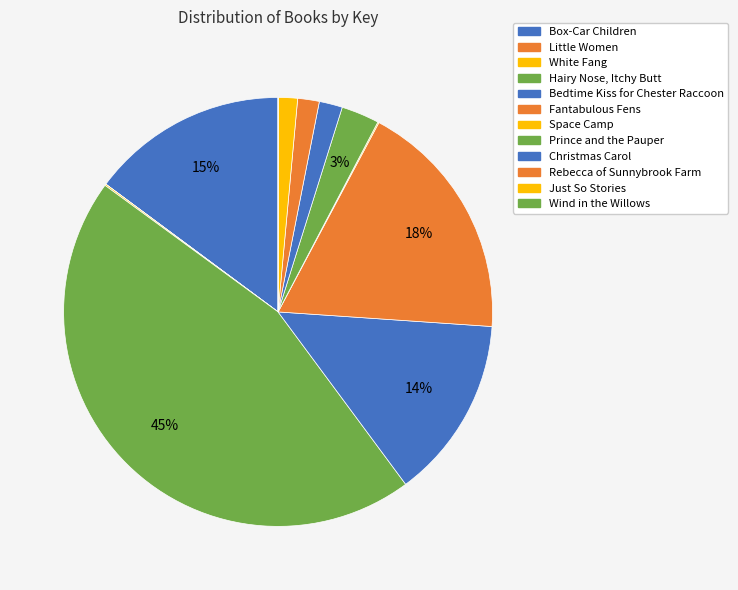

Does Christmas Carol represent more than half of the total?

No